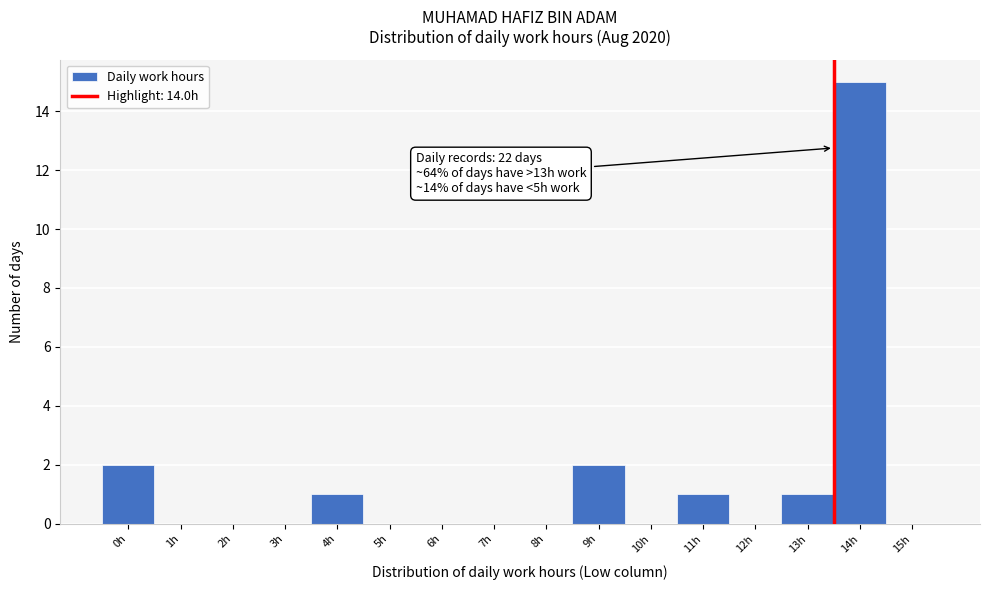

Reading right to left, what are all the values shown in this chart?

15h=0	14h=15	13h=1	12h=0	11h=1	10h=0	9h=2	8h=0	7h=0	6h=0	5h=0	4h=1	3h=0	2h=0	1h=0	0h=2